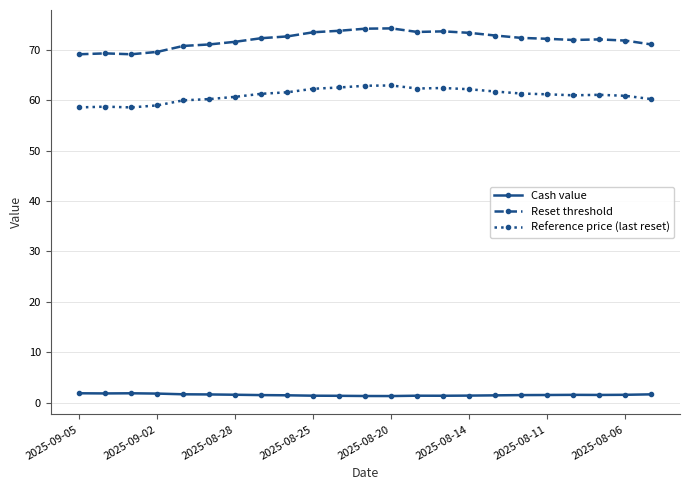

Does the chart display data point markers on the line(s)?

Yes